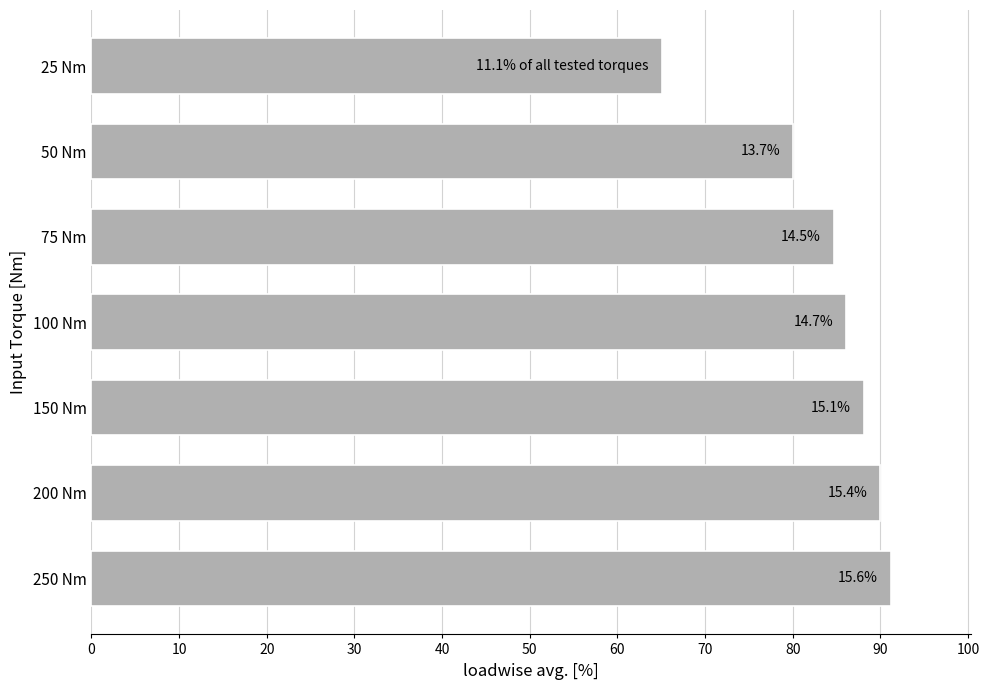

Are the bars horizontal?

Yes